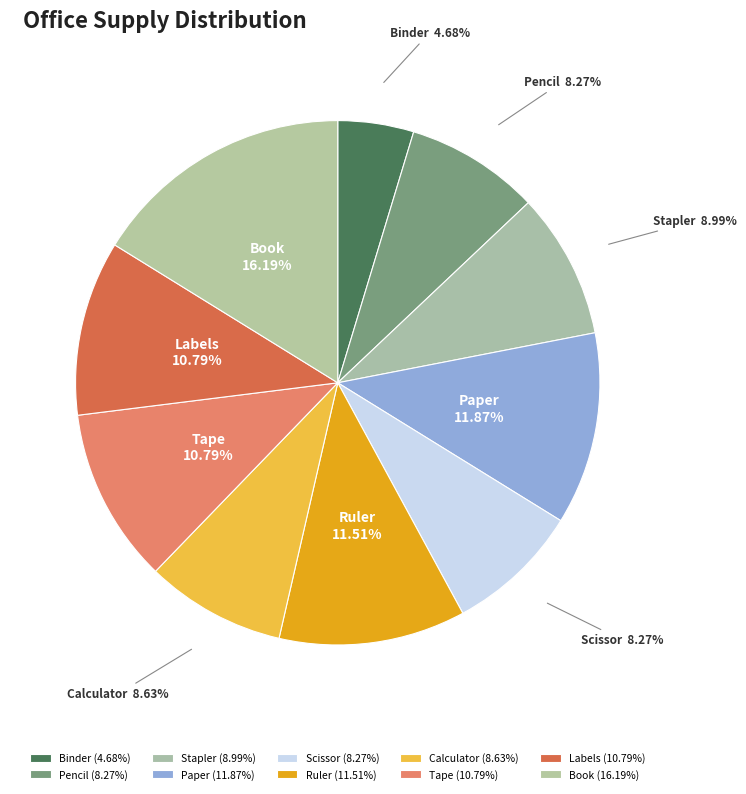

The Scissor slice represents 8% of the pie. True or false?

True